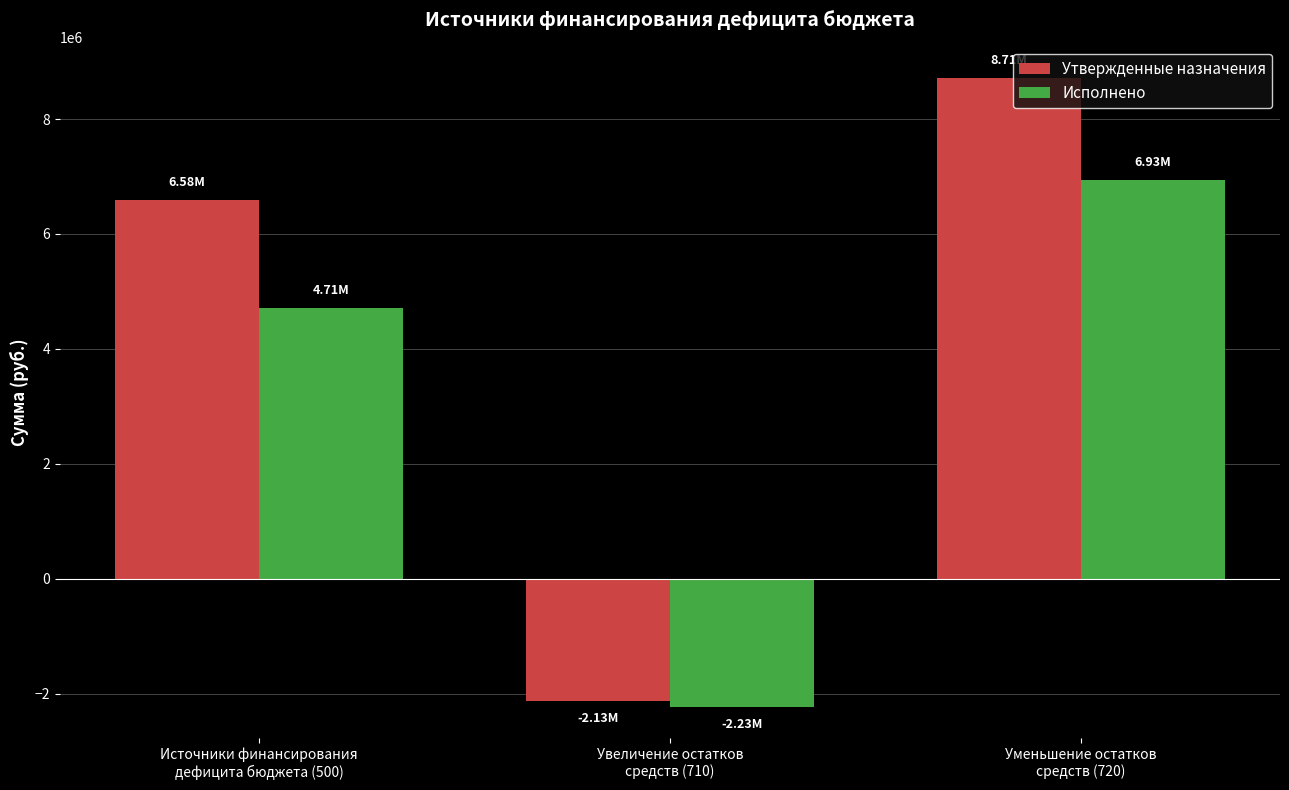

What position from the left is Увеличение остатков
средств (710)?

2